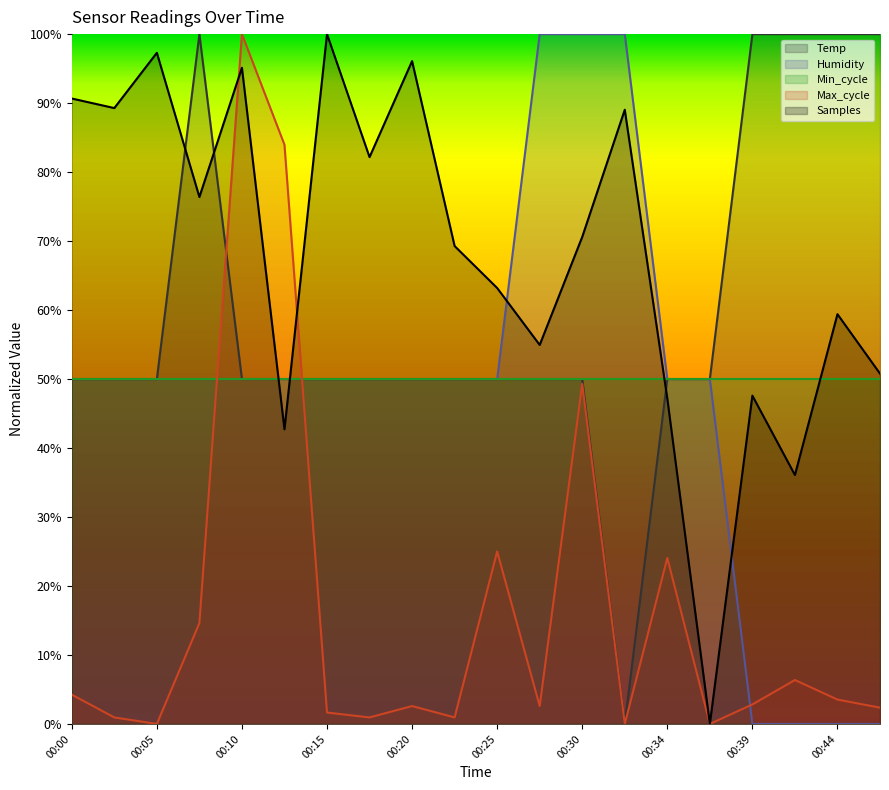

List the labels in order of Samples value, largest first.

00:15, 00:05, 00:20, 00:10, 00:00, 00:02, 00:32, 00:17, 00:08, 00:30, 00:22, 00:25, 00:44, 00:27, 00:46, 00:39, 00:34, 00:13, 00:42, 00:37